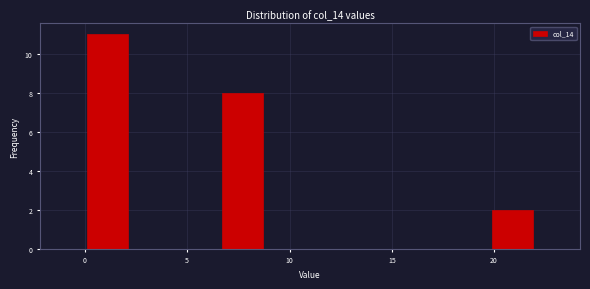

Reading left to right, transcribe this chart: for each bar, give the range it covers on the x-axis and its height. Neither the bar edges nor the heights are printed on the chart, so give them approximately, as read against the axes.

0.0 to 2.2: 11
2.2 to 4.4: 0
4.4 to 6.6: 0
6.6 to 8.8: 8
8.8 to 11.0: 0
11.0 to 13.2: 0
13.2 to 15.4: 0
15.4 to 17.6: 0
17.6 to 19.8: 0
19.8 to 22.0: 2